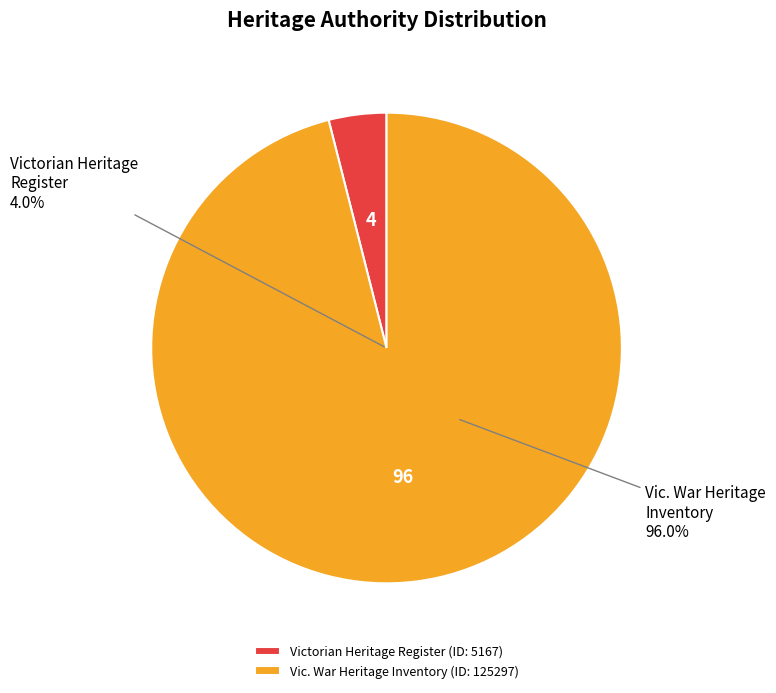

Do Calder Woodburn Memorial Avenue and CALDER WOODBURN MEMORIAL AVENUE together represent more than half of the pie?

Yes